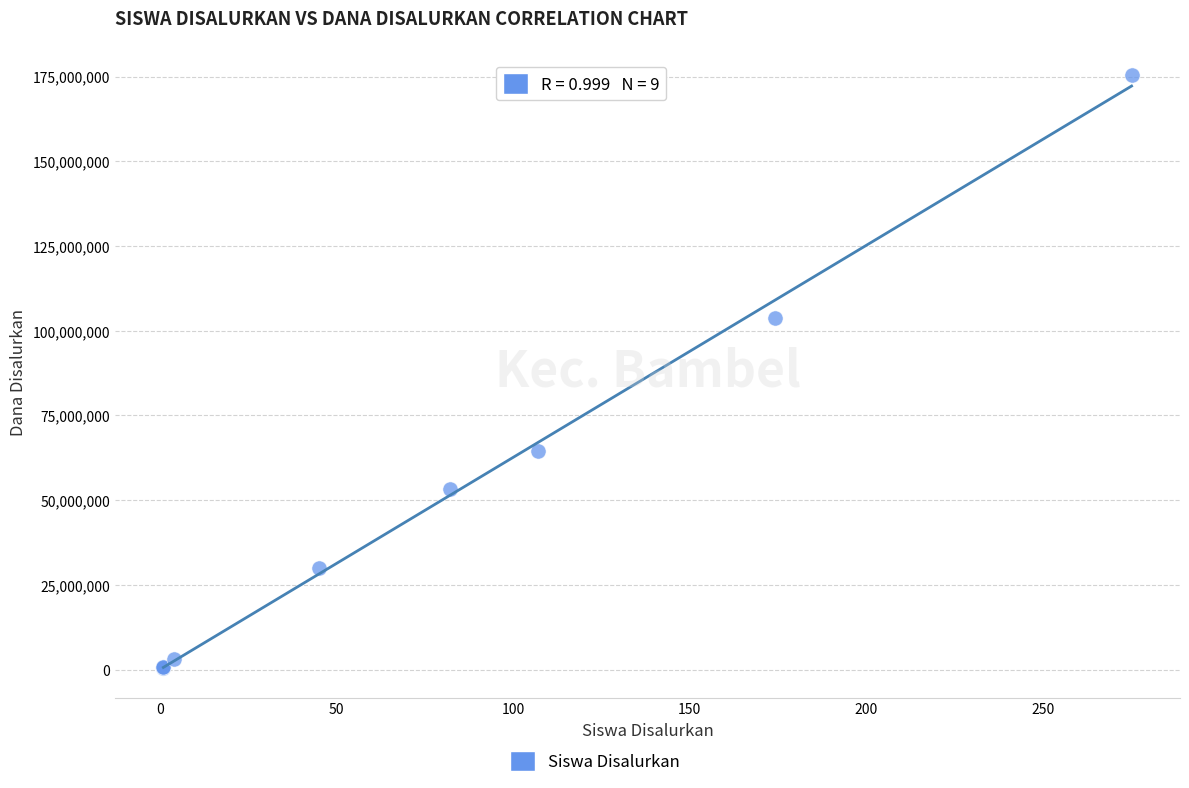

What Y value in the scatter plot is closest to 87937500?

103875000